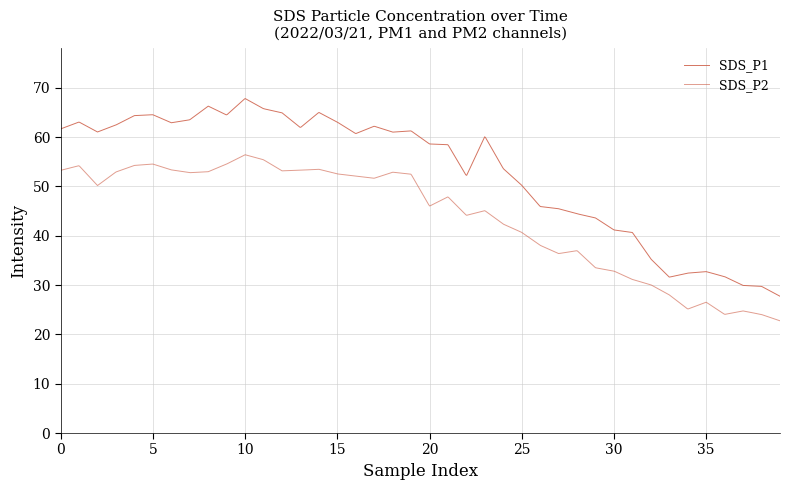

Is this an area chart (filled region under the line)?

No